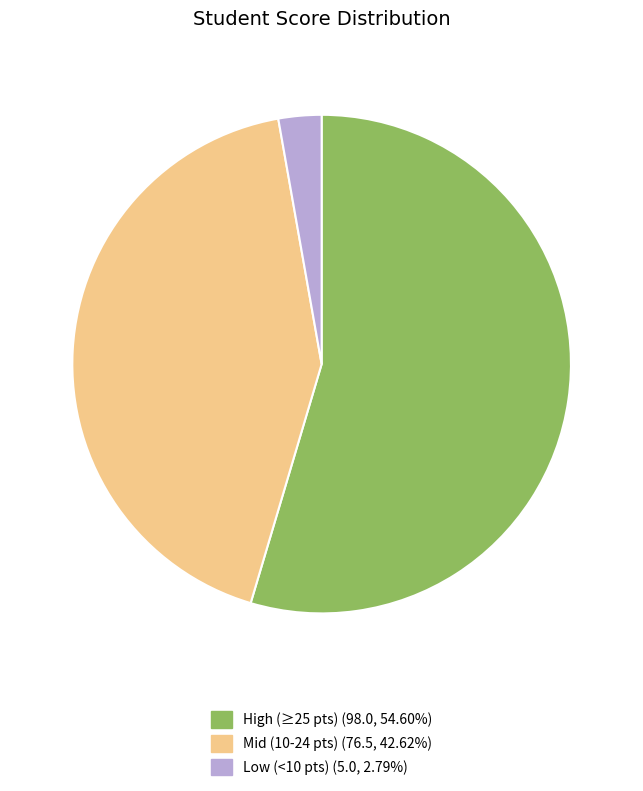

Is there a majority slice in this chart?

Yes